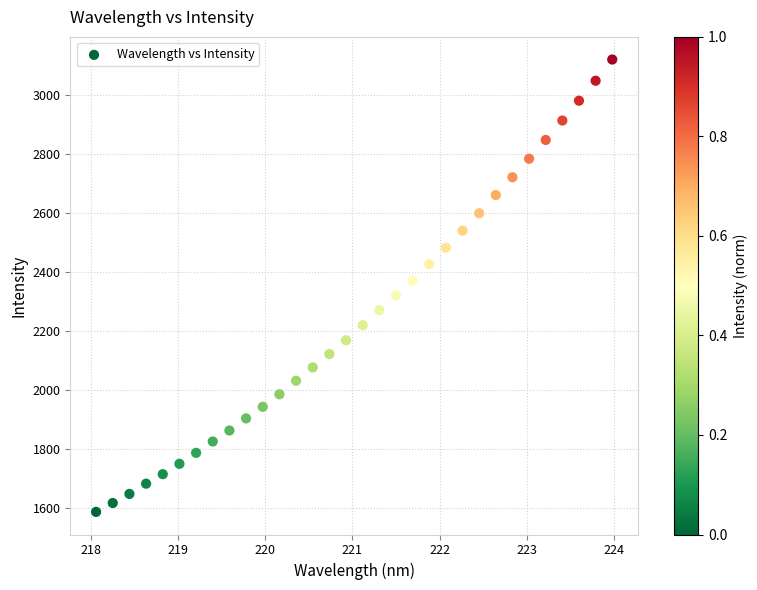

What is the range of Y values (max minus min)?

1533.8